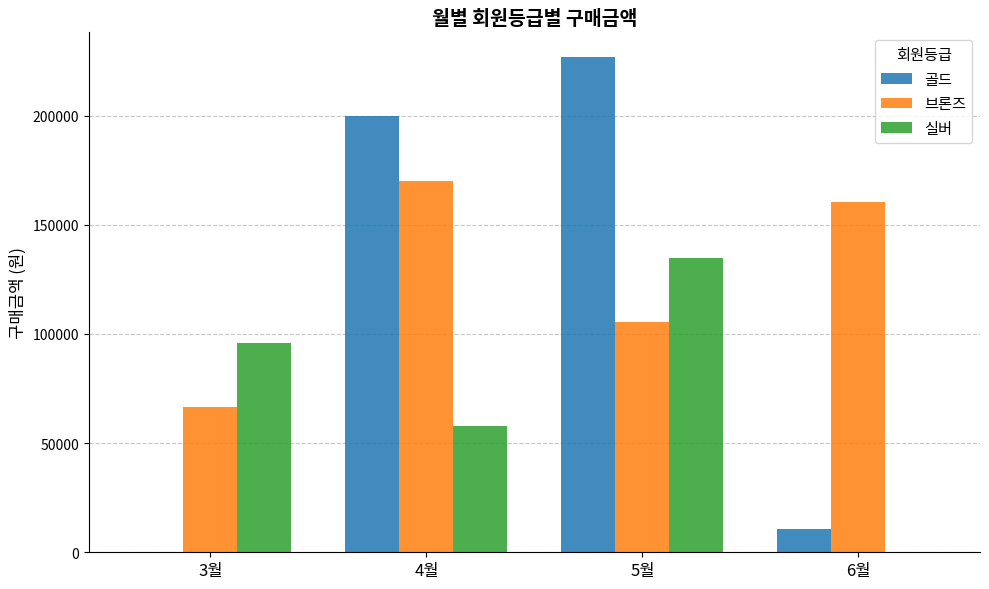

Is the value of 골드 at 5월 greater than the value of 실버 at 5월?

Yes